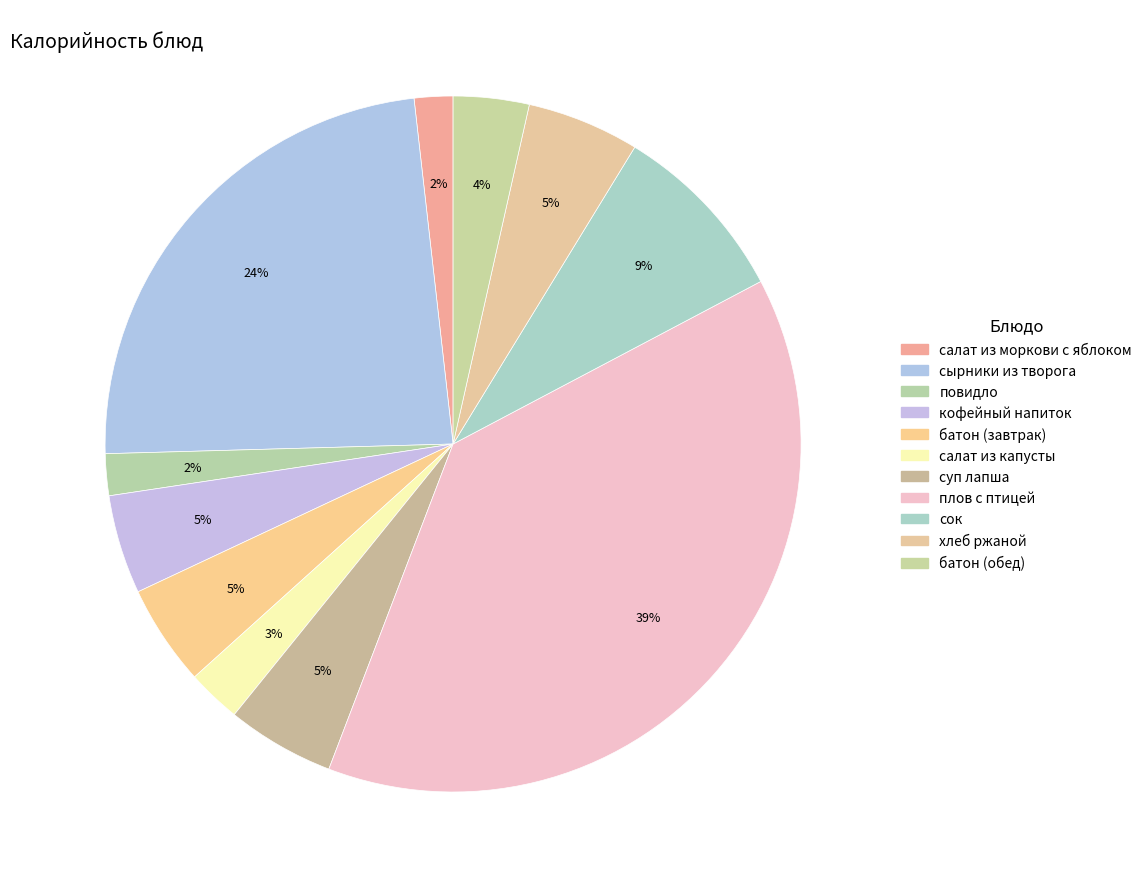

Which has a higher value, повидло or салат из капусты?

салат из капусты